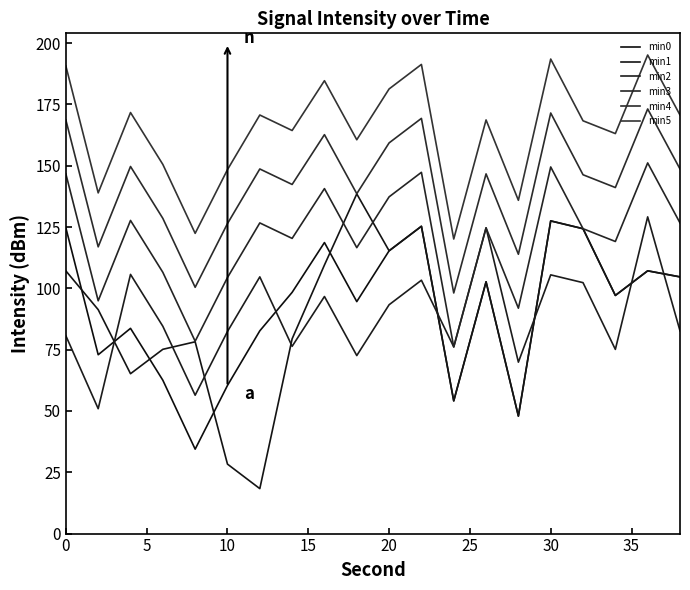

What is the greatest value displayed?

195.1